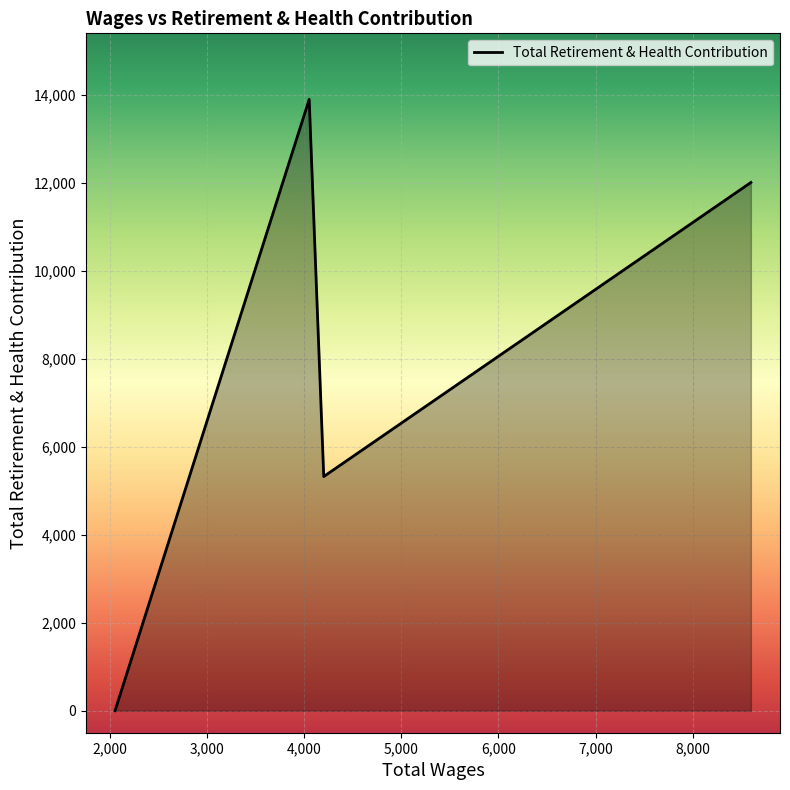

How many interior local valleys (lower than both neighbors) does the data have?

1